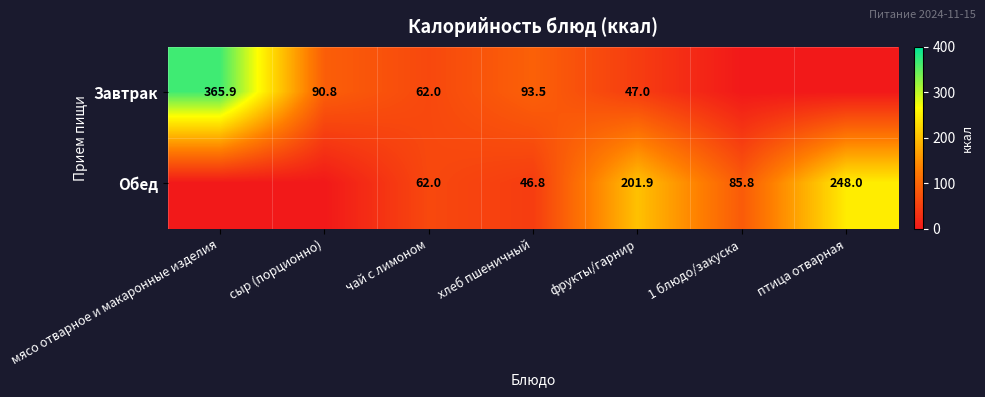

What is the spread (max minus min) of values at фрукты/гарнир?

154.9